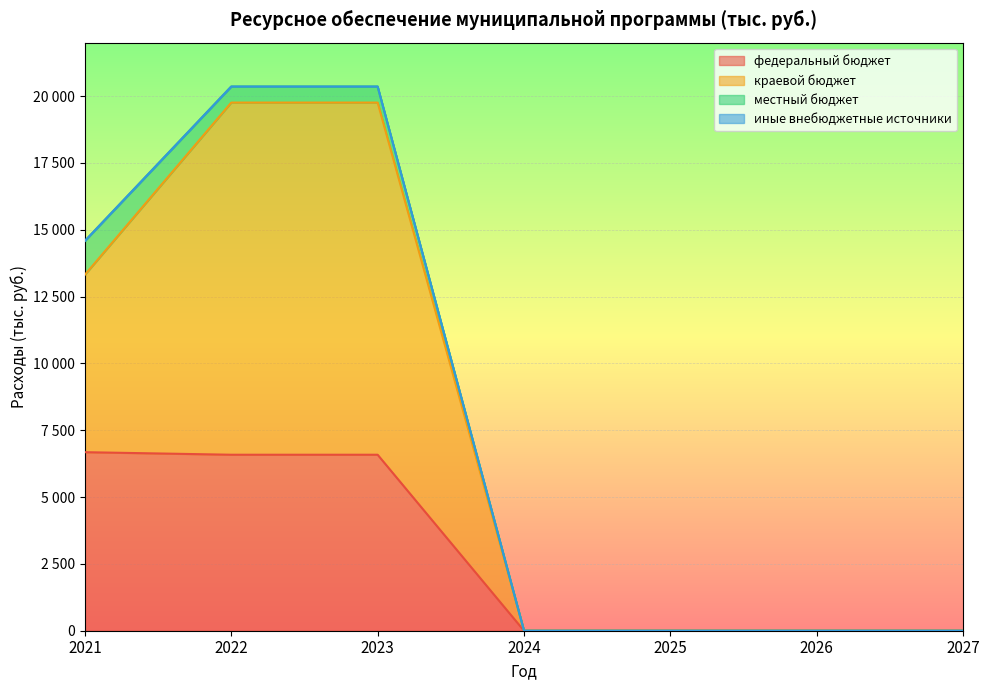

Does the chart display data point markers on the line(s)?

No